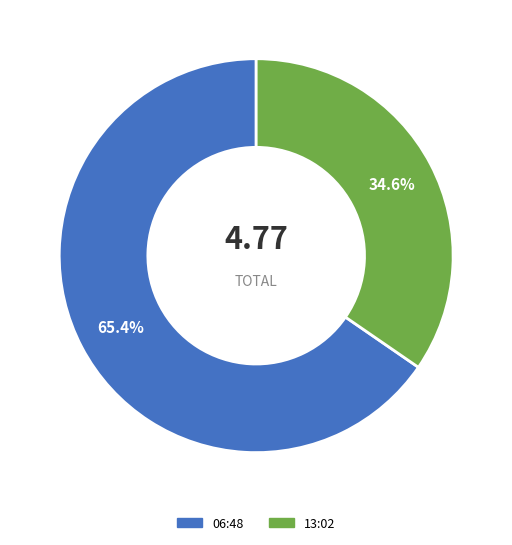

Which category accounts for the majority?

06:48